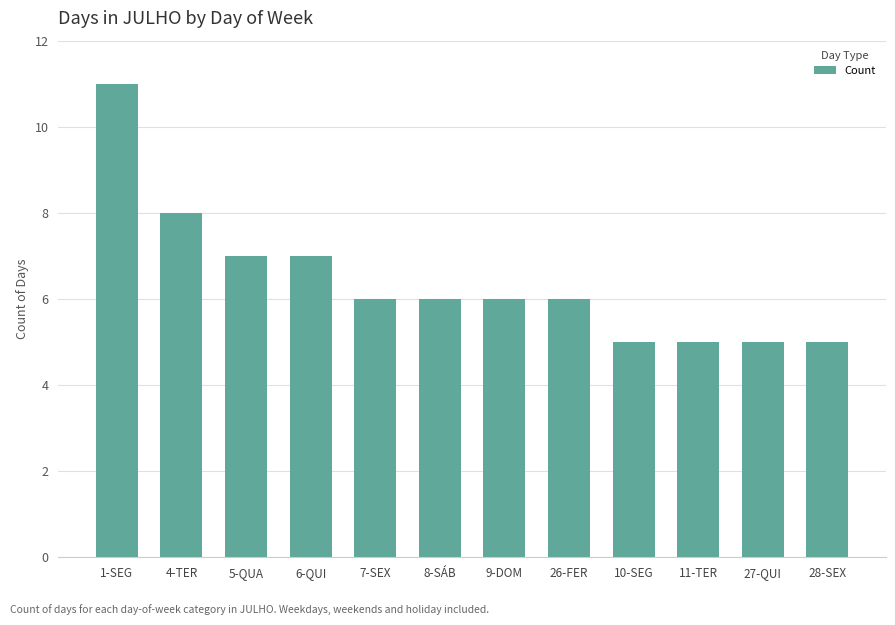

What is the value of the 7th bar from the left?

6